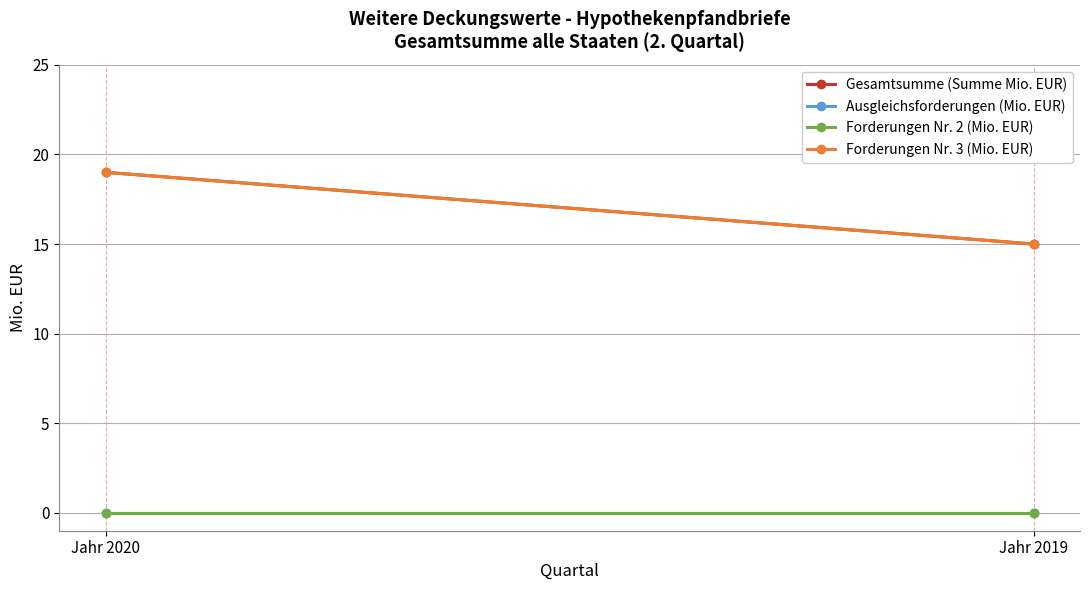

What is the total value across all series at Jahr 2020?

38